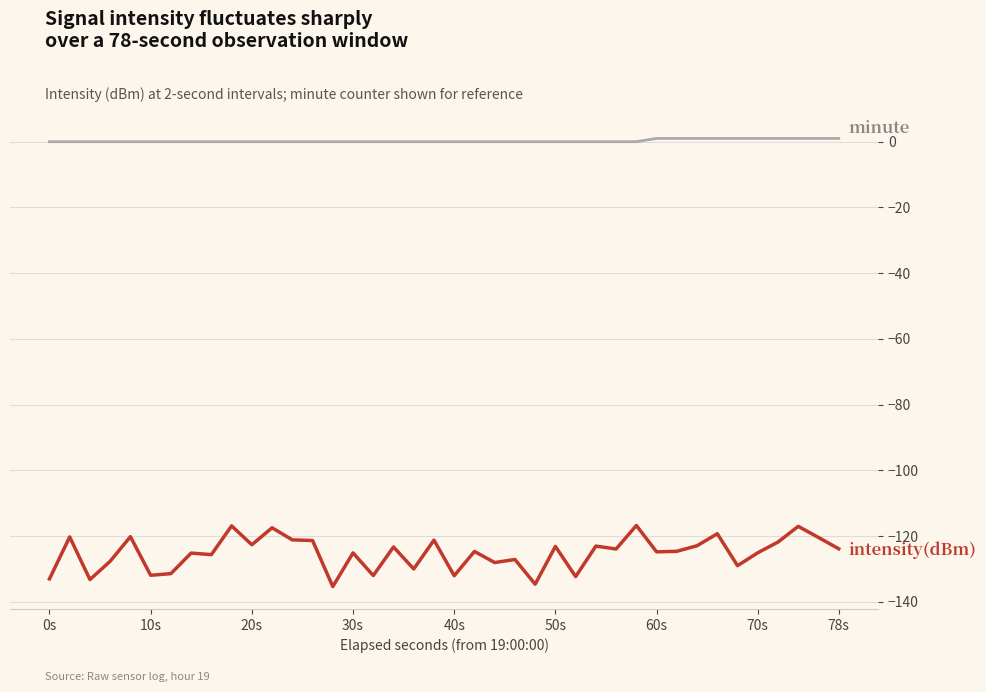

What is the minimum value shown in the chart?

-135.3